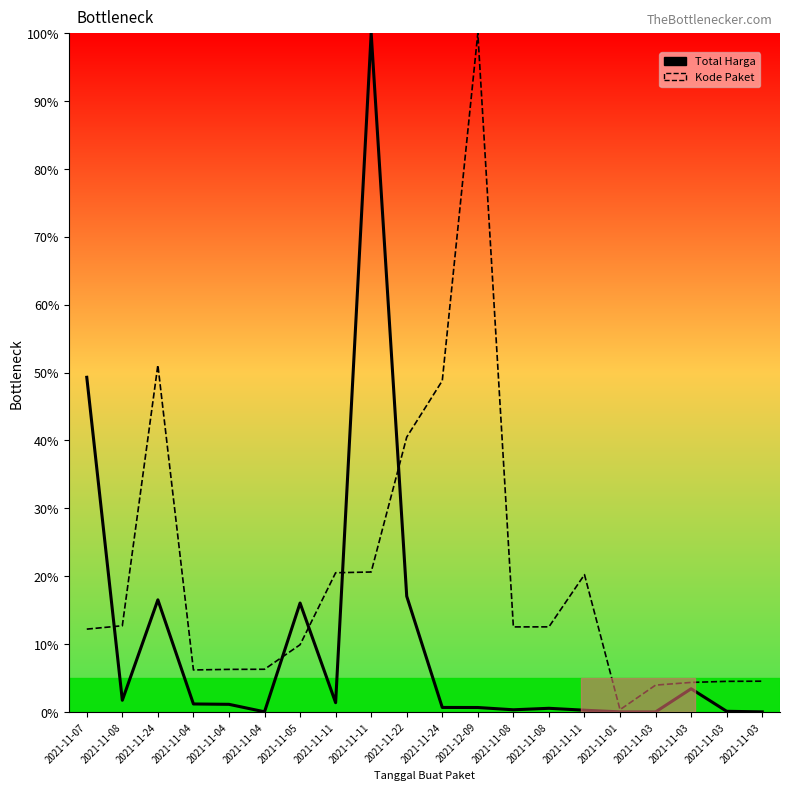

Reading left to right, extract all data points from this chart.

Total Harga: 49.3	1.7	16.5	1.2	1.1	0.0	16.0	1.4	100.0	17.0	0.7	0.7	0.3	0.5	0.3	0.0	0.0	3.4	0.1	0.0
Kode Paket: 12.2	12.7	51.1	6.2	6.3	6.3	9.9	20.5	20.6	40.5	48.8	100.0	12.5	12.5	20.2	0.3	4.0	4.3	4.5	4.5